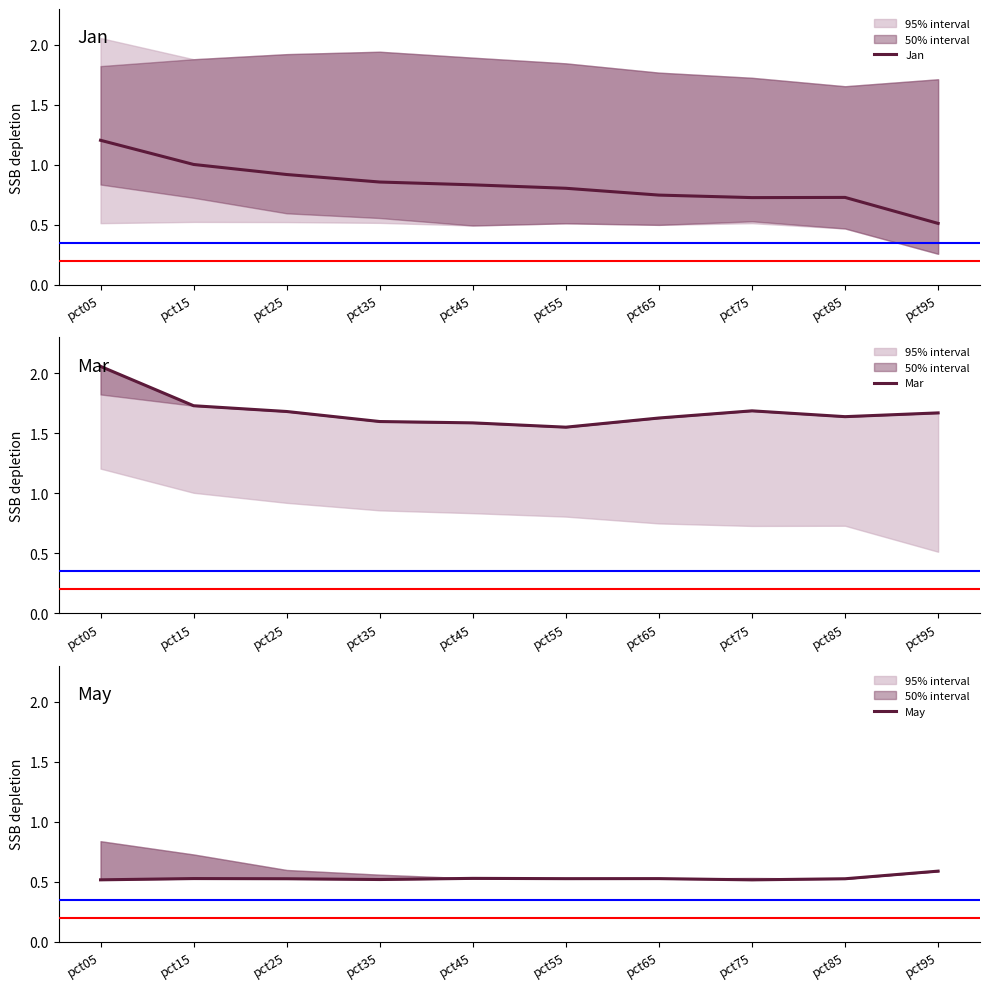

True or false: May and Jan intersect in this chart.

True